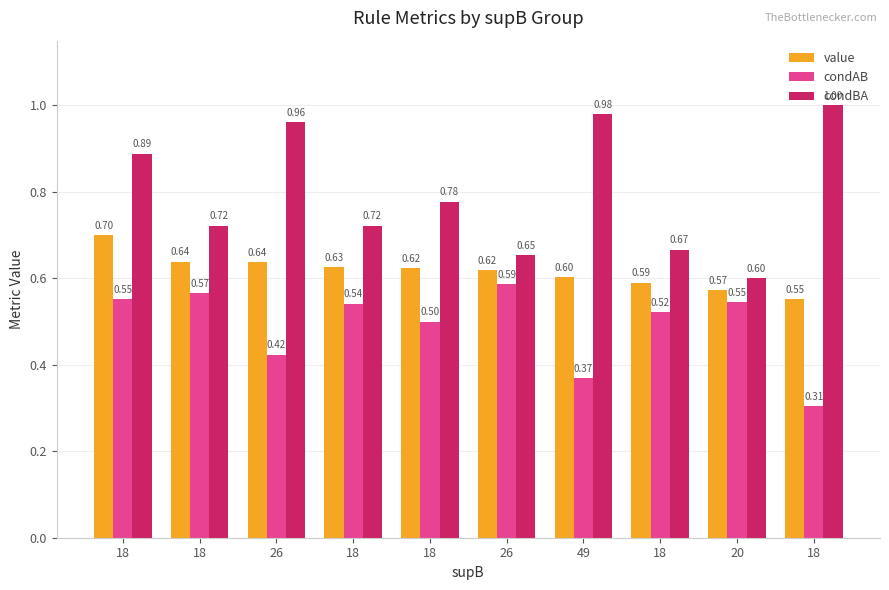

What is the difference between the second highest and minimum values in the value series?

0.1